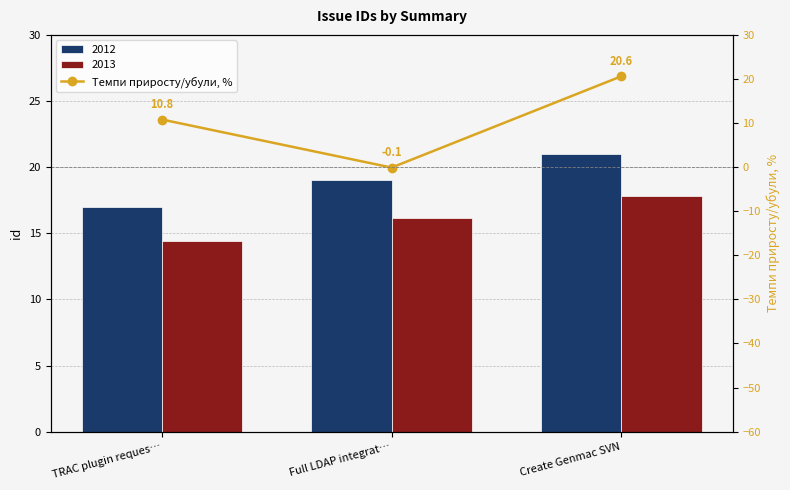

What is the average value?

10.4